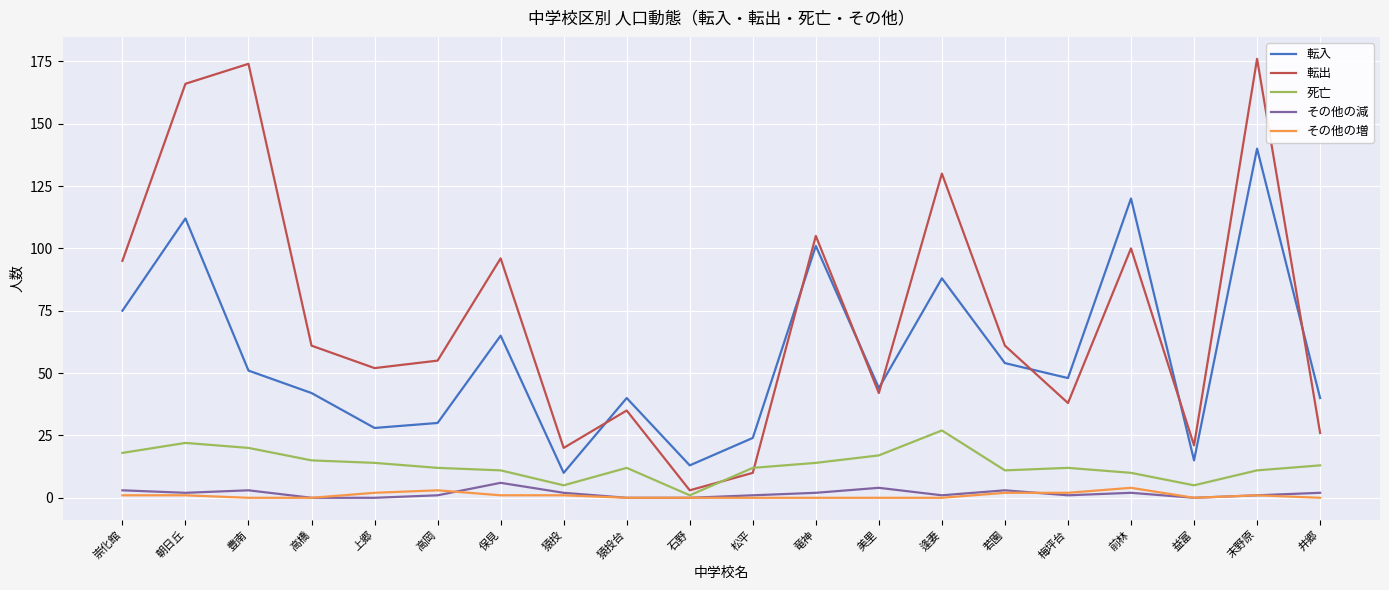

In 転入, how many points are higher than both neighbors (excluding endpoints)?

7